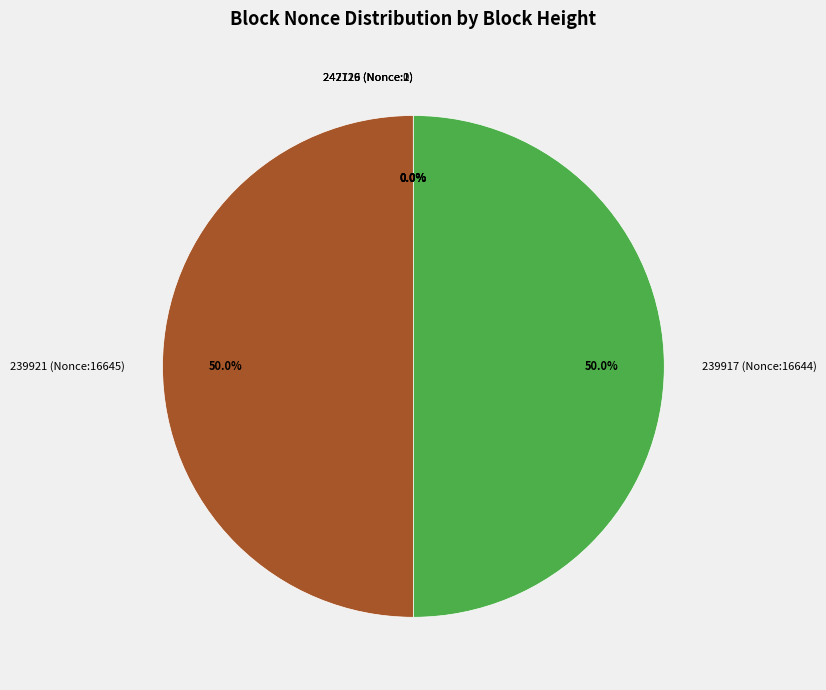

Does any single category account for the majority?

No